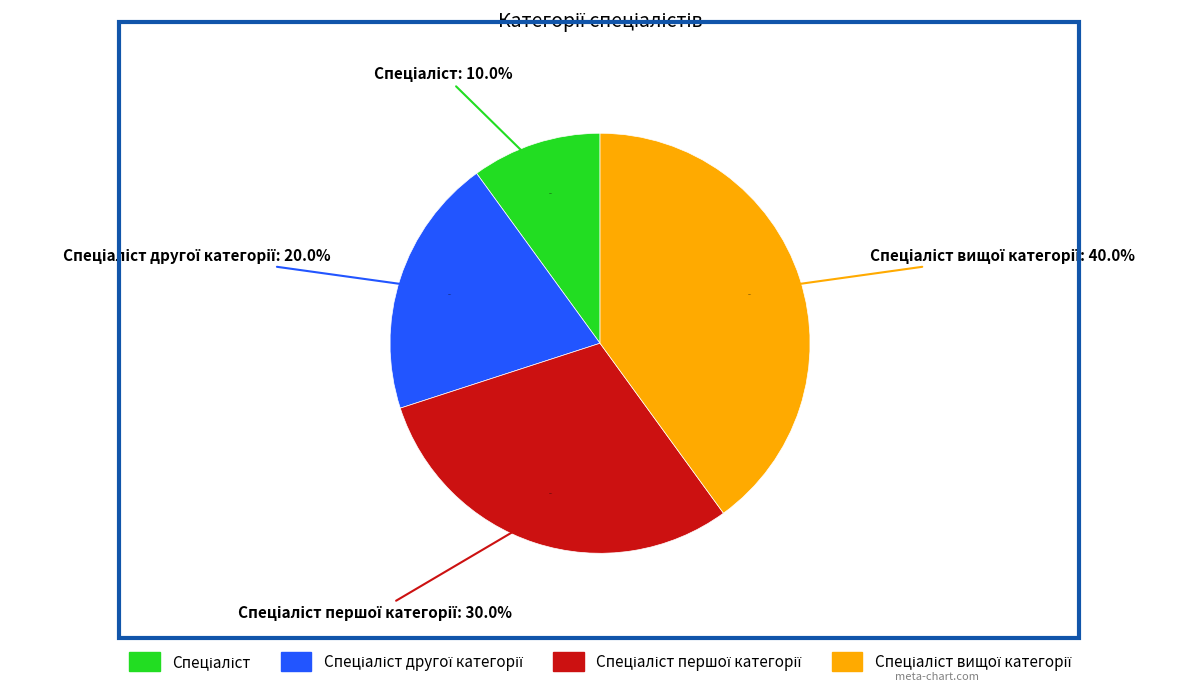

Does any single category account for the majority?

No